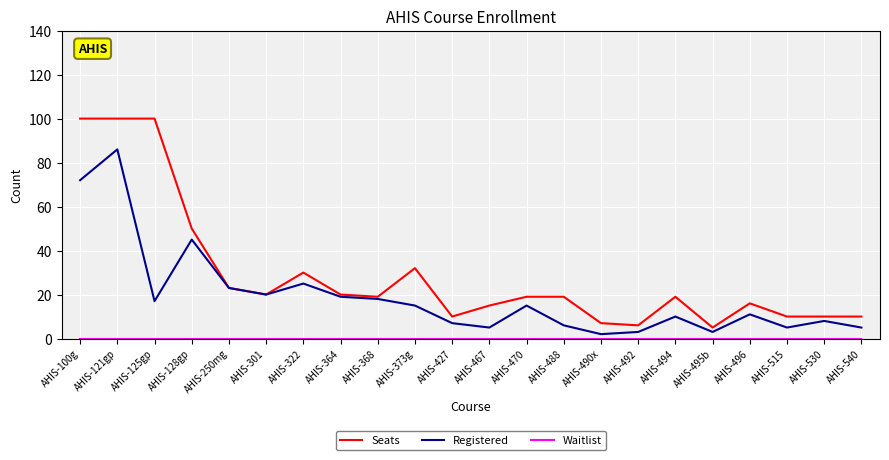

What position from the left is AHIS-492?

16